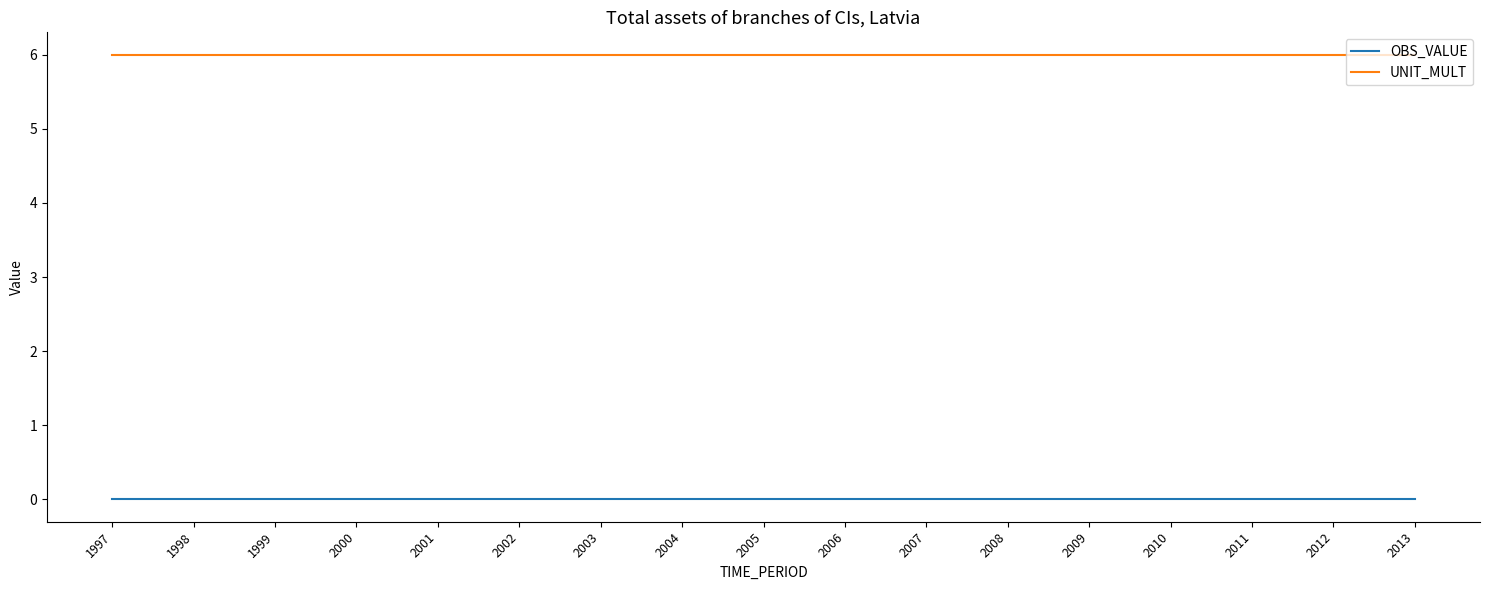

List the series in order of their overall mean, highest first.

UNIT_MULT, OBS_VALUE